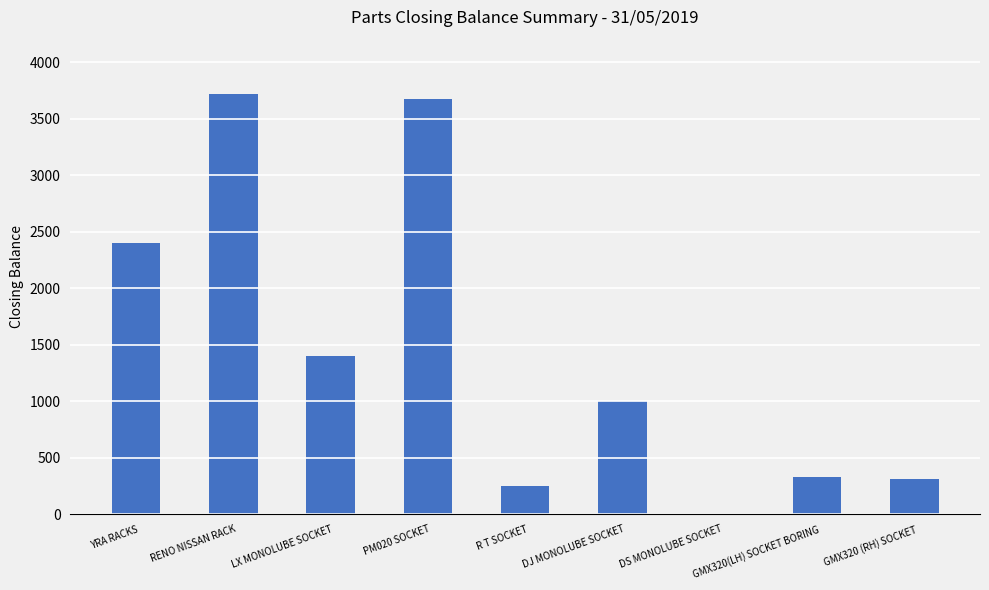

The chart shows a value of 0 at DS MONOLUBE SOCKET. True or false?

True